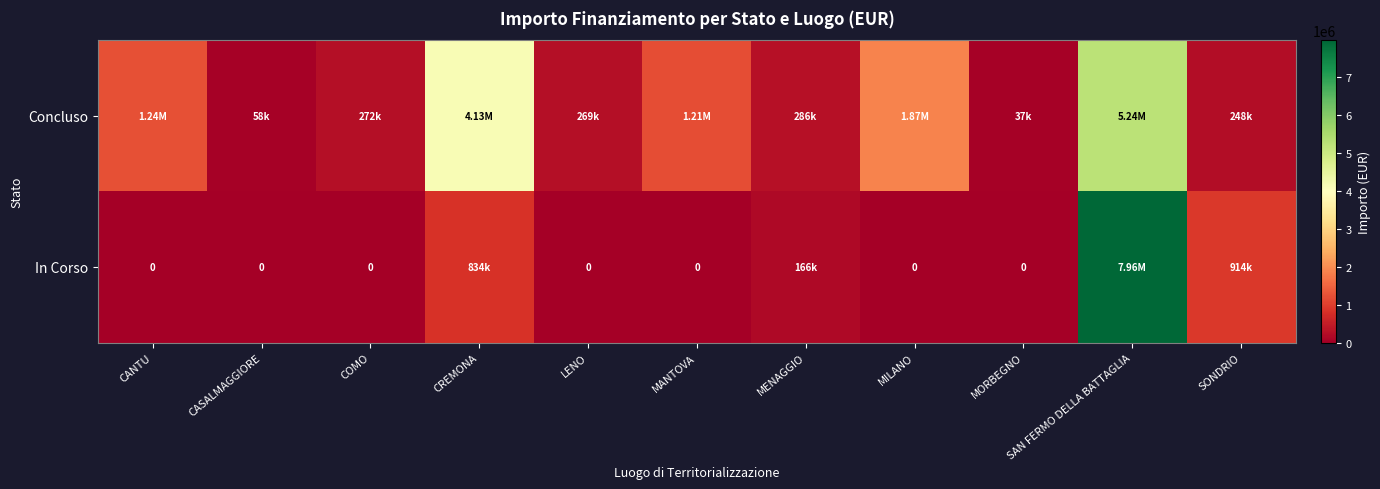

Rank the series by their average value, from lowest to highest.

In Corso, Concluso